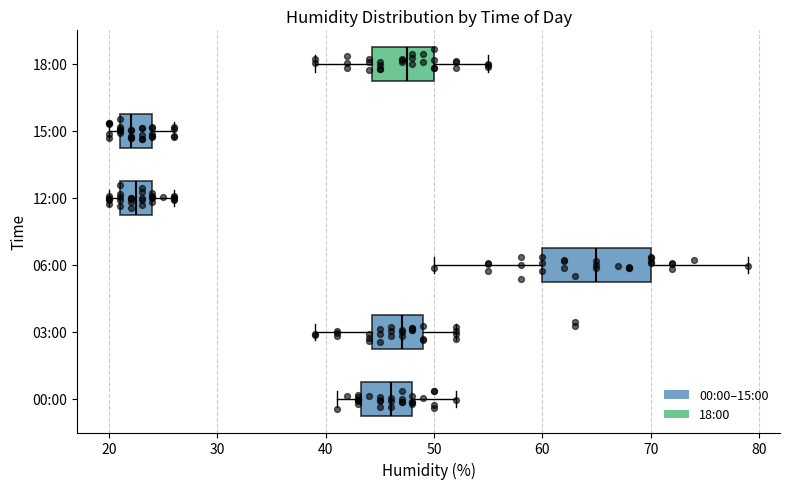

Where does the median line of the box for 03:00 sit on the x-axis? The values are not printed on the chart, so give them approximately, as read against the axis.

47